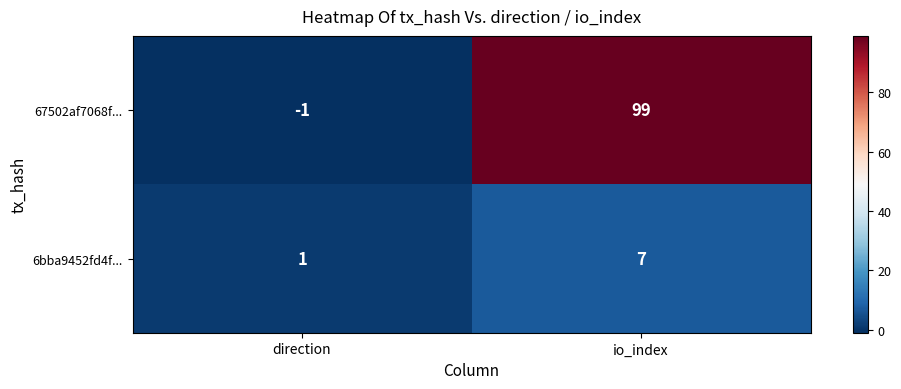

Reading right to left, list all the values displayed in this chart.

67502af7068f...: 99	-1
6bba9452fd4f...: 7	1